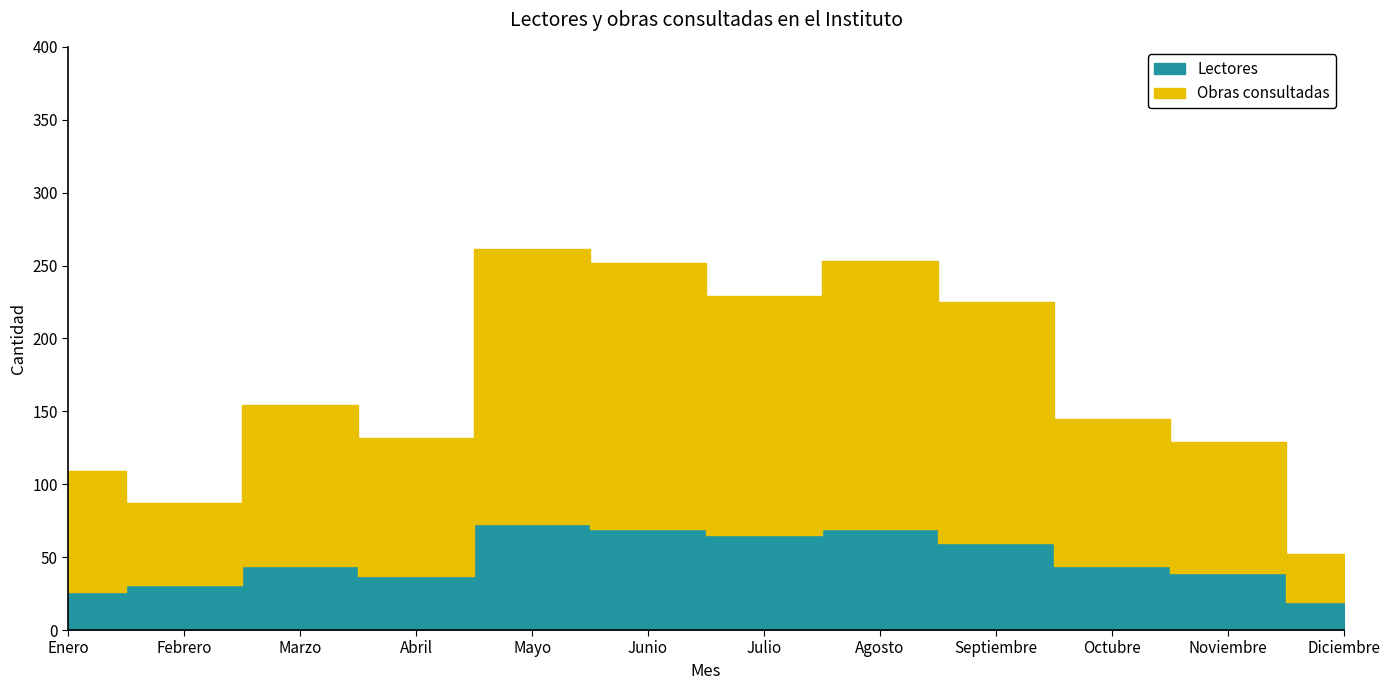

Rank the categories by Obras consultadas value from lowest to highest.

Diciembre, Febrero, Enero, Noviembre, Abril, Octubre, Marzo, Julio, Septiembre, Junio, Agosto, Mayo